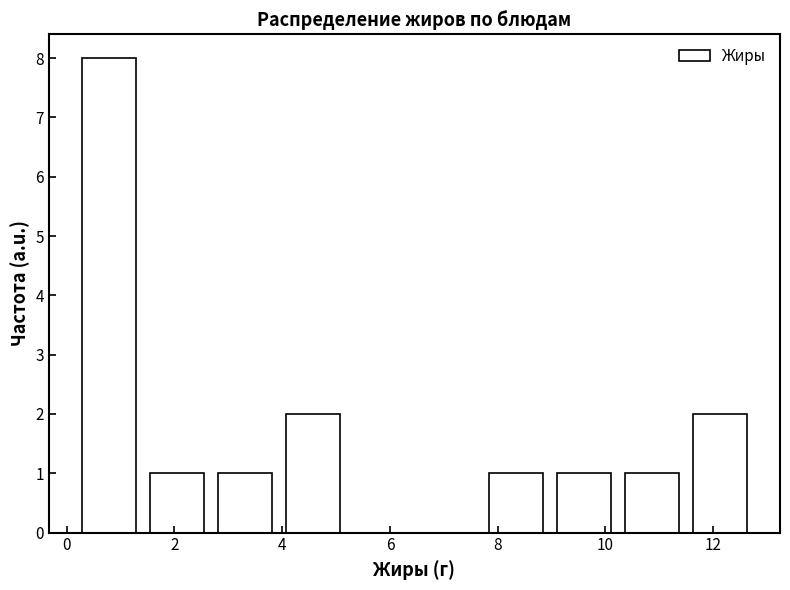

Over which range of the x-axis is the bar tallest?

0.2 to 1.4